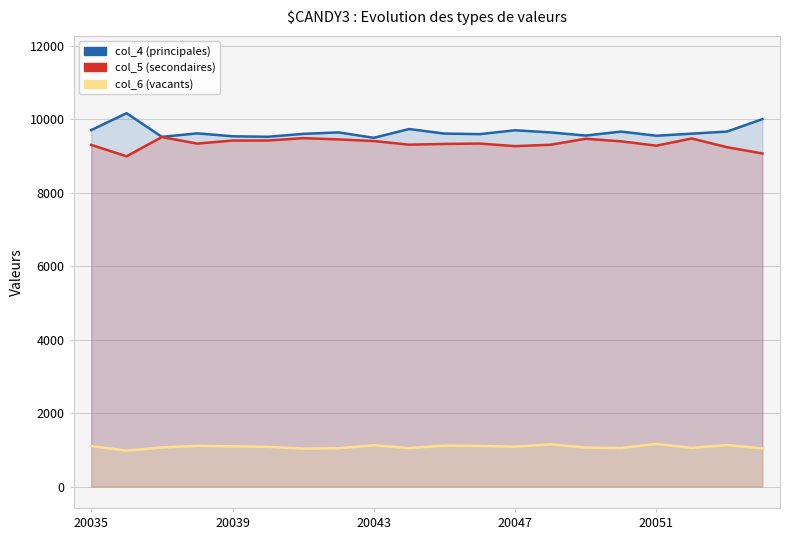

True or false: col_4 (principales) has more than 2 interior local peaks.

True